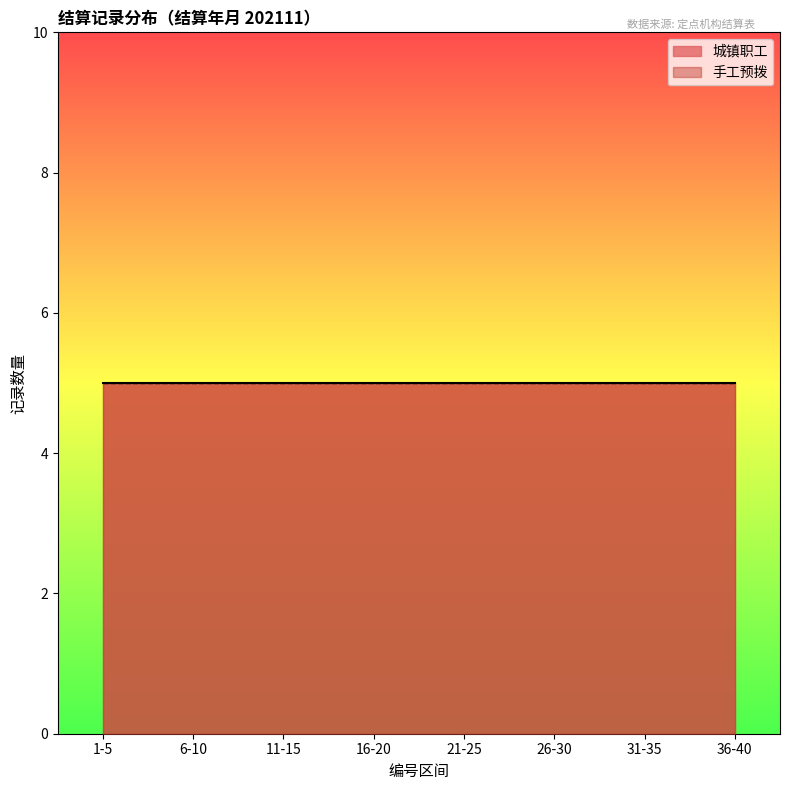

Rank the series at 14 from lowest to highest value.

人群类别_城镇职工, 清算类别_手工预拨